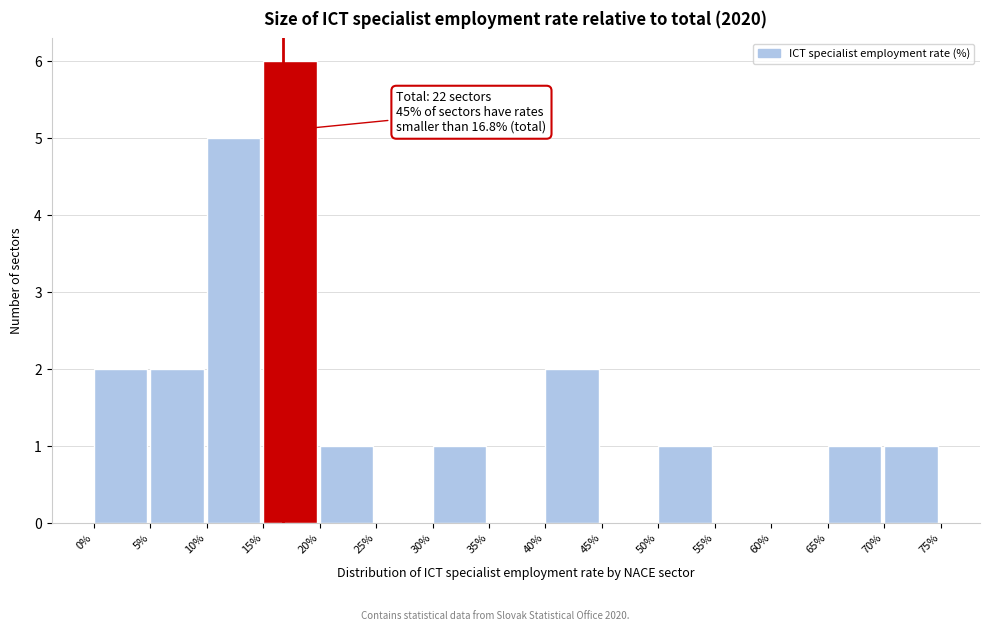

Which range on the x-axis has the tallest bar?

15% to 20%